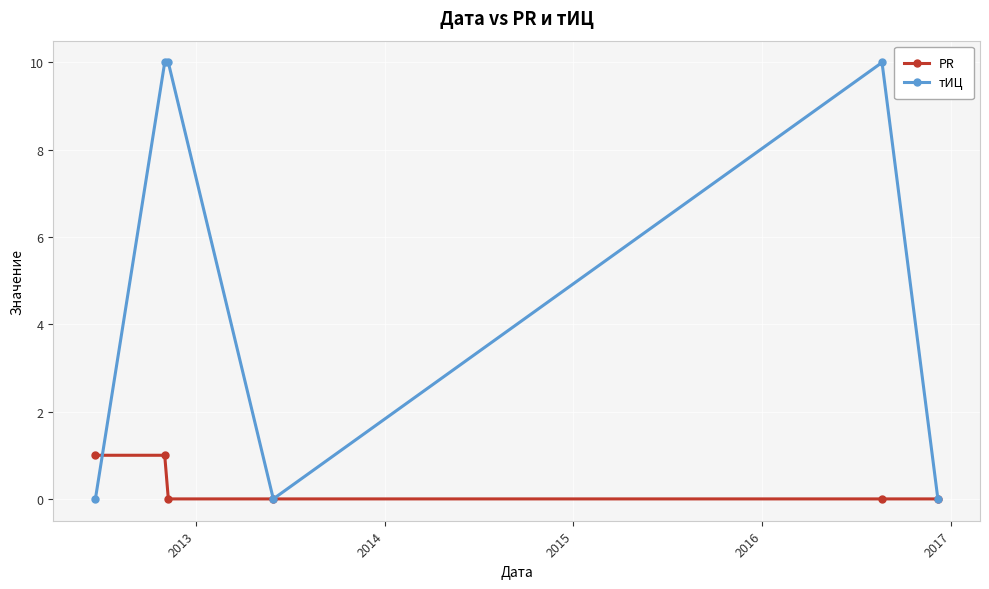

What are all the series names shown in the legend?

PR, тИЦ